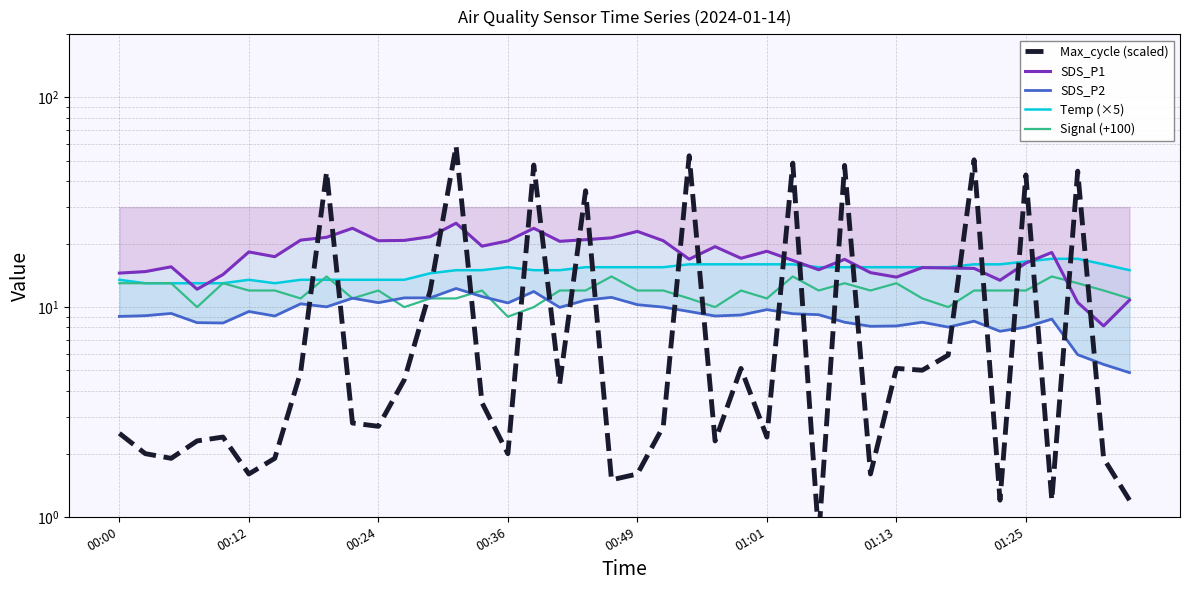

What is the total value across all series at 17?

61.9